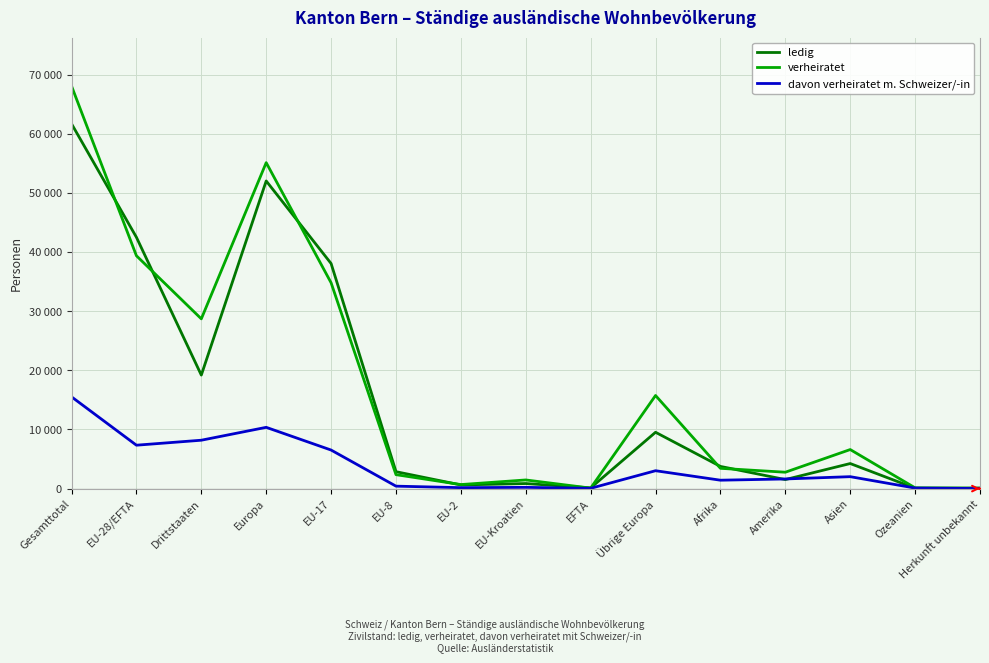

Reading right to left, list all the values displayed in this chart.

ledig: 97	64	4238	1526	3751	9530	115	852	615	2860	38089	52061	19206	42531	61737
verheiratet: 44	123	6605	2769	3429	15755	80	1461	679	2356	34829	55160	28725	39405	68130
davon verheiratet m. Schweizer/-in: 11	88	2016	1628	1419	3023	45	208	156	411	6522	10365	8185	7342	15527